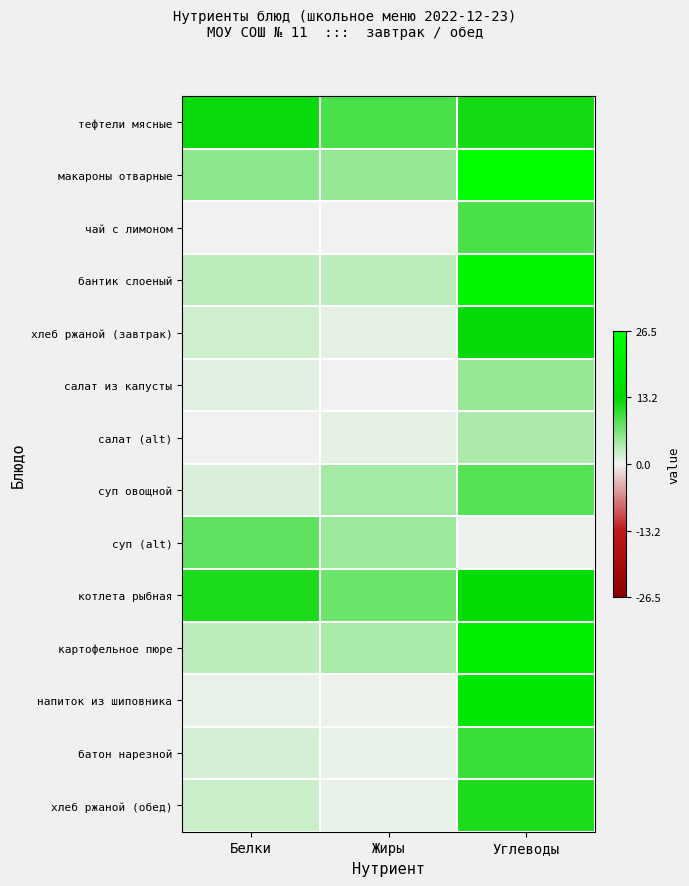

Which has a higher value, Белки or Жиры?

Белки